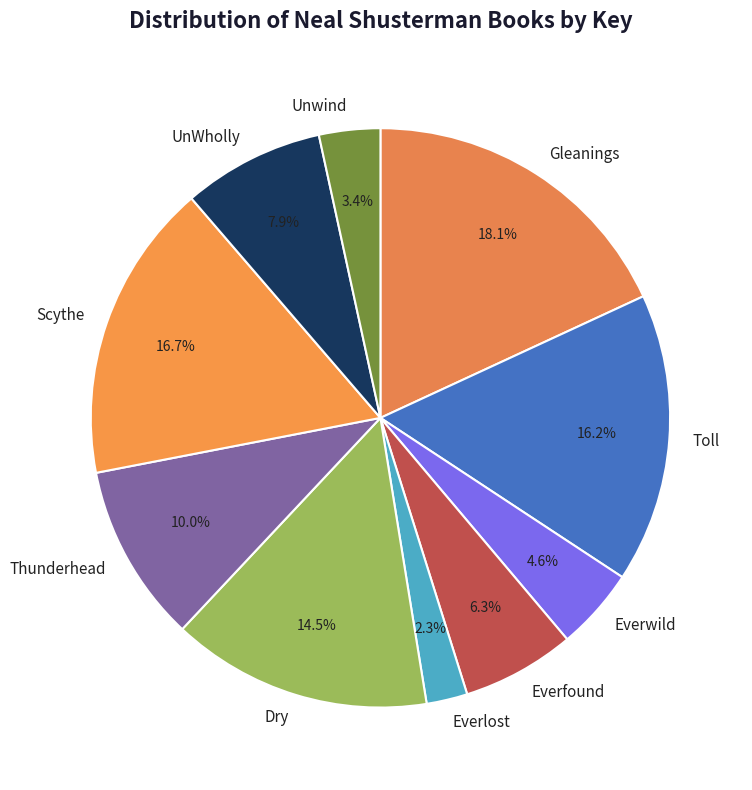

To the nearest percent, what is the difference between the Dry and UnWholly slice percentages?

7%